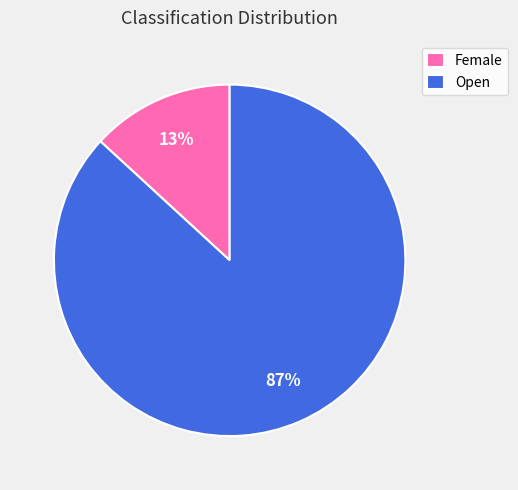

What is the largest slice in the pie chart?

Open